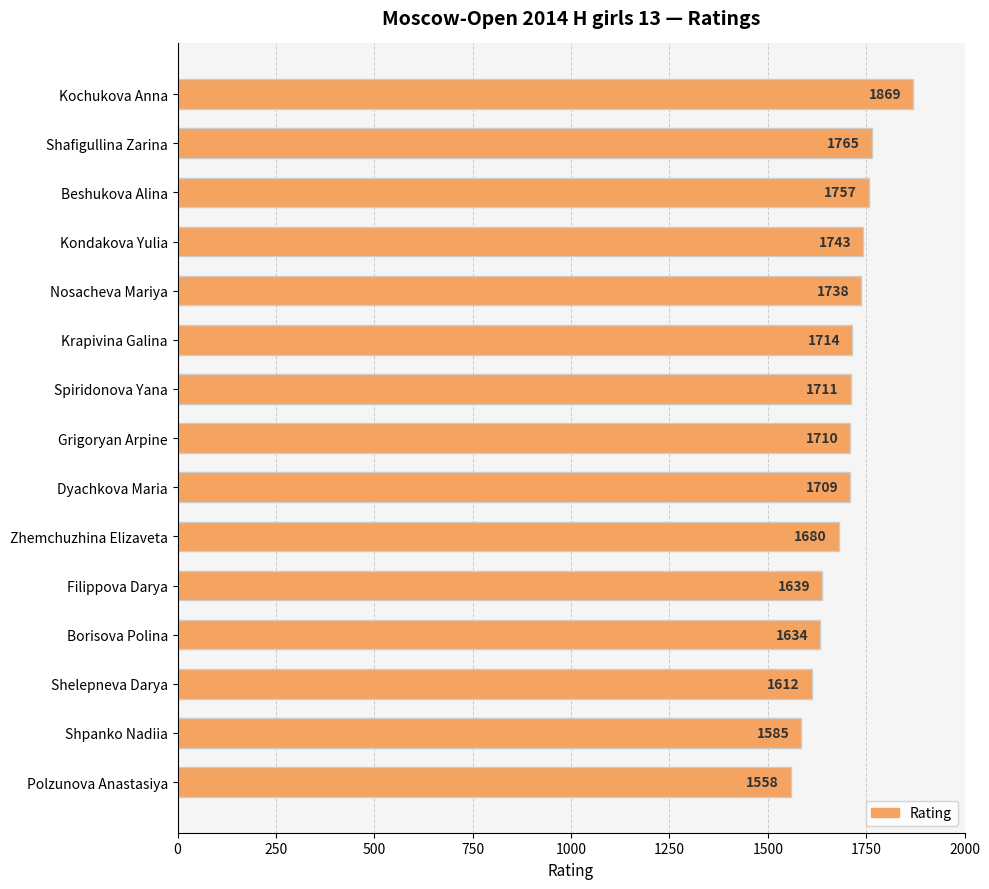

What is the difference between the maximum and minimum values?

311